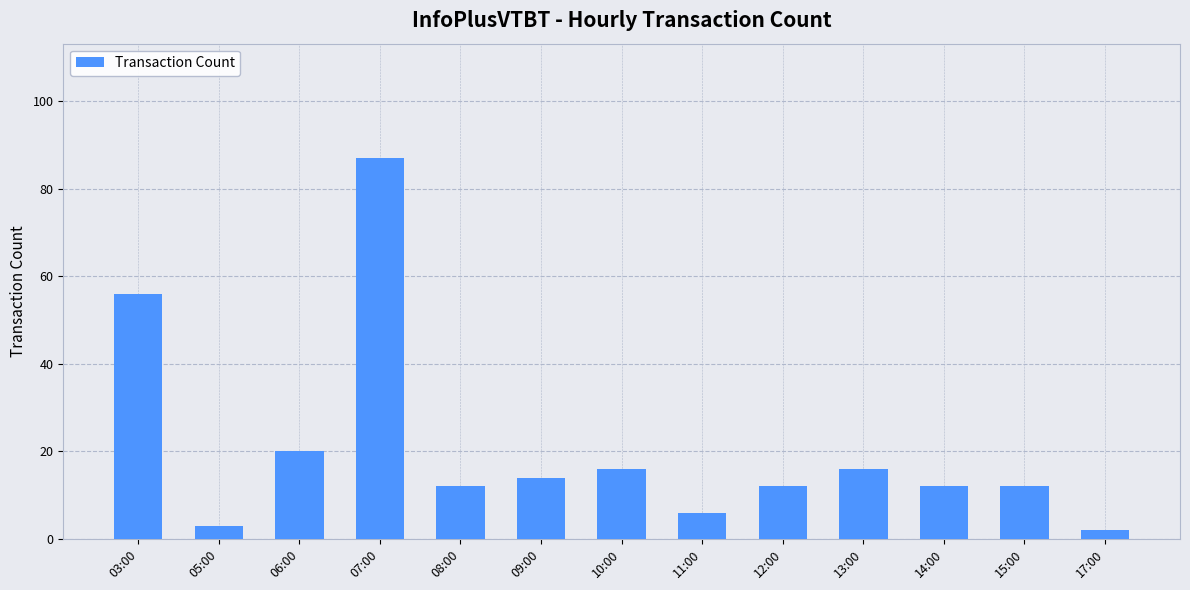

What is the label of the 5th bar from the right?

12:00